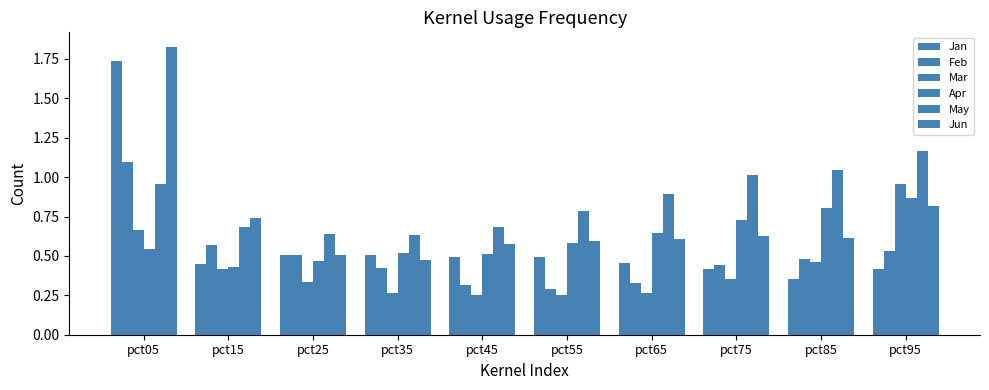

What is the value of the May bar at the 5th from the left?

0.7